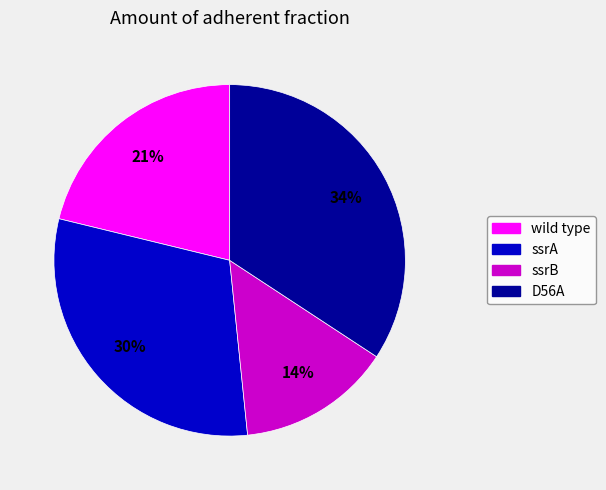

Which slice is the smallest?

ssrB